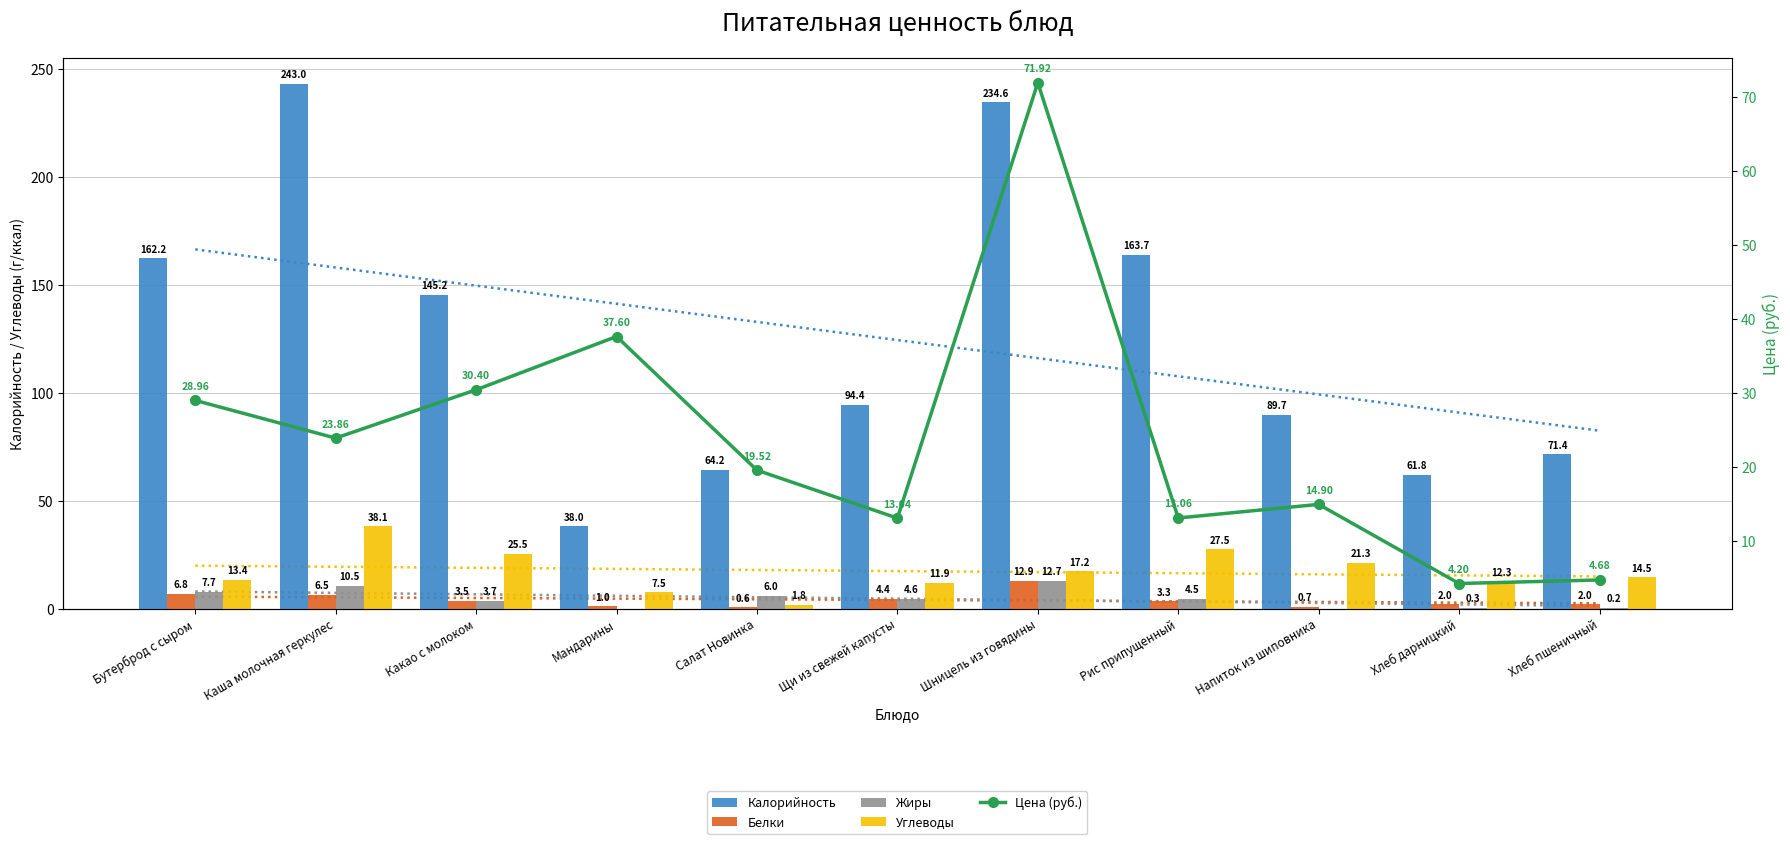

How many values in the Калорийность series exceed 94?

6